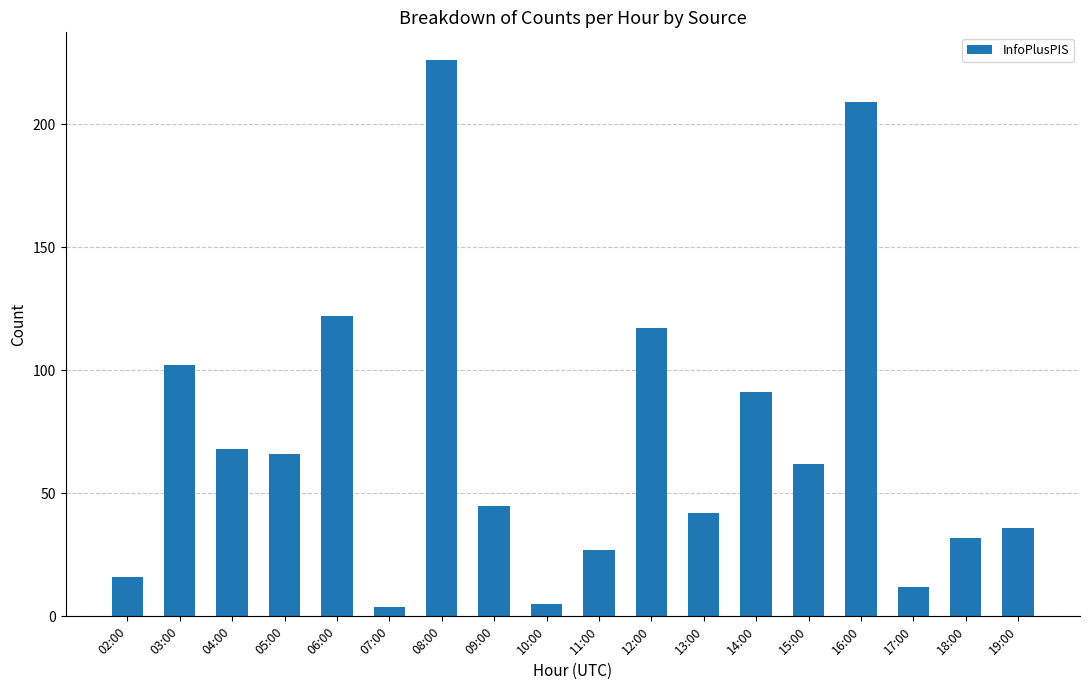

The value at 18:00 is 32. True or false?

True